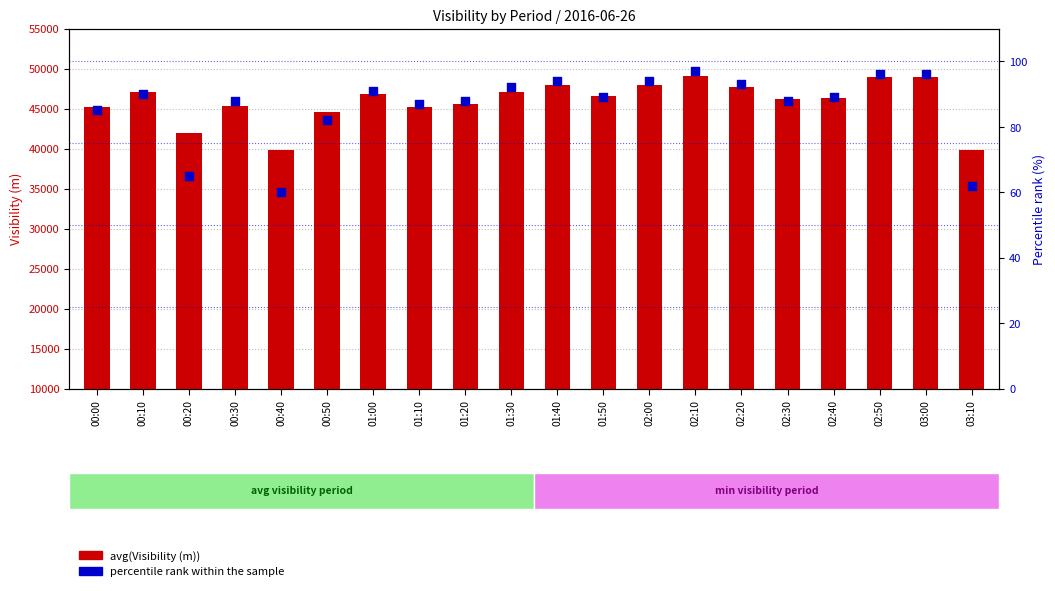

Which series contains the highest Y value?

avg(Visibility (m))